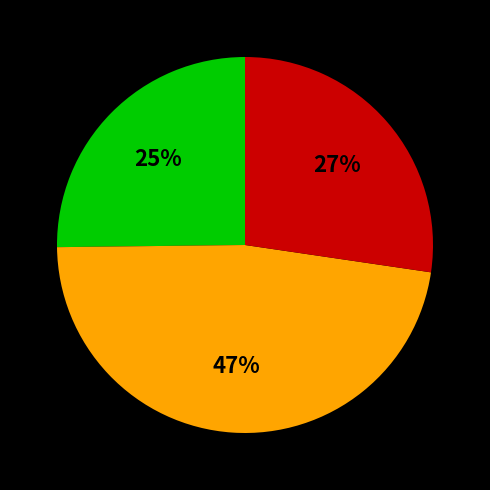

How many segments does this pie chart have?

3